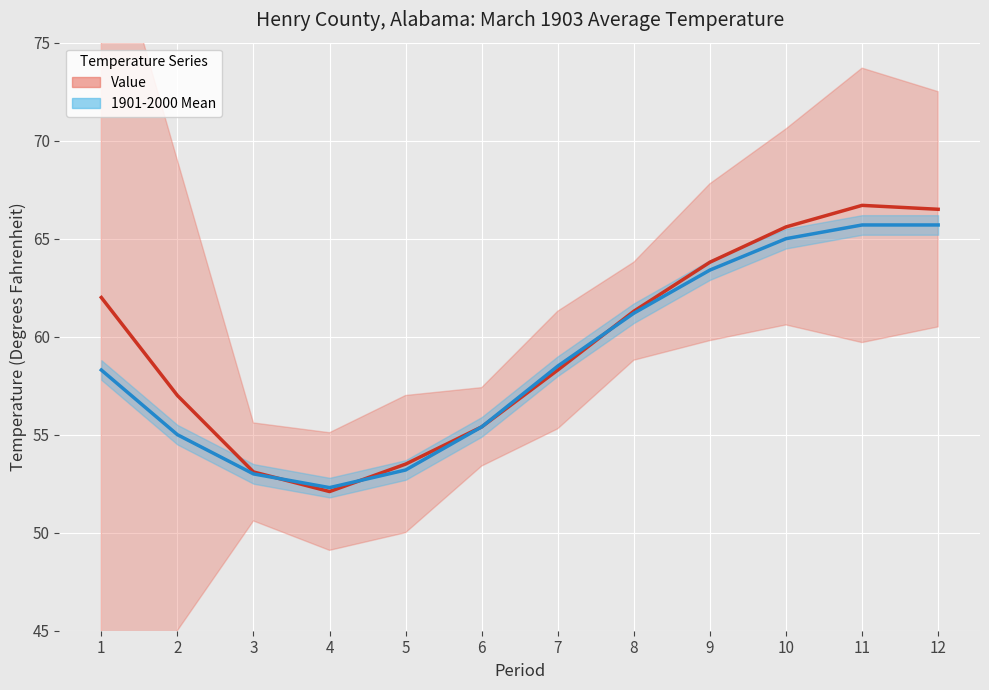

What is the difference between the maximum and minimum values in the 1901-2000 Mean series?

13.4